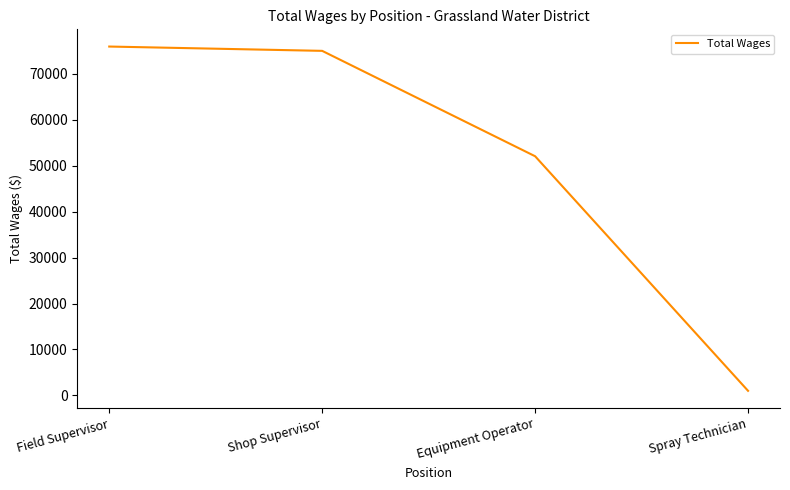

What is the change in value from Field Supervisor to Shop Supervisor?

-938